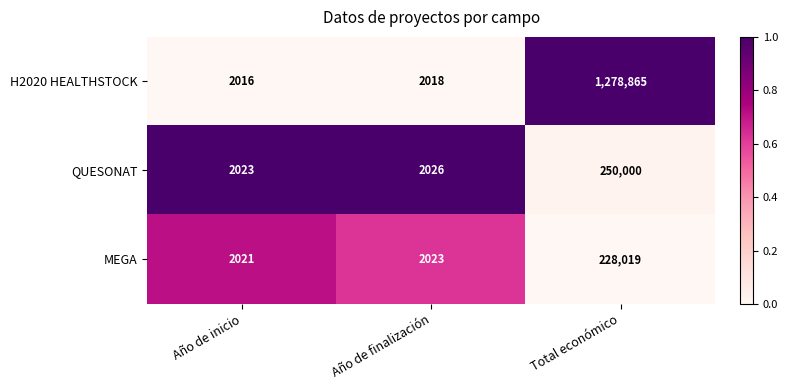

Is it true that QUESONAT equals 2026 at Año de finalización?

True